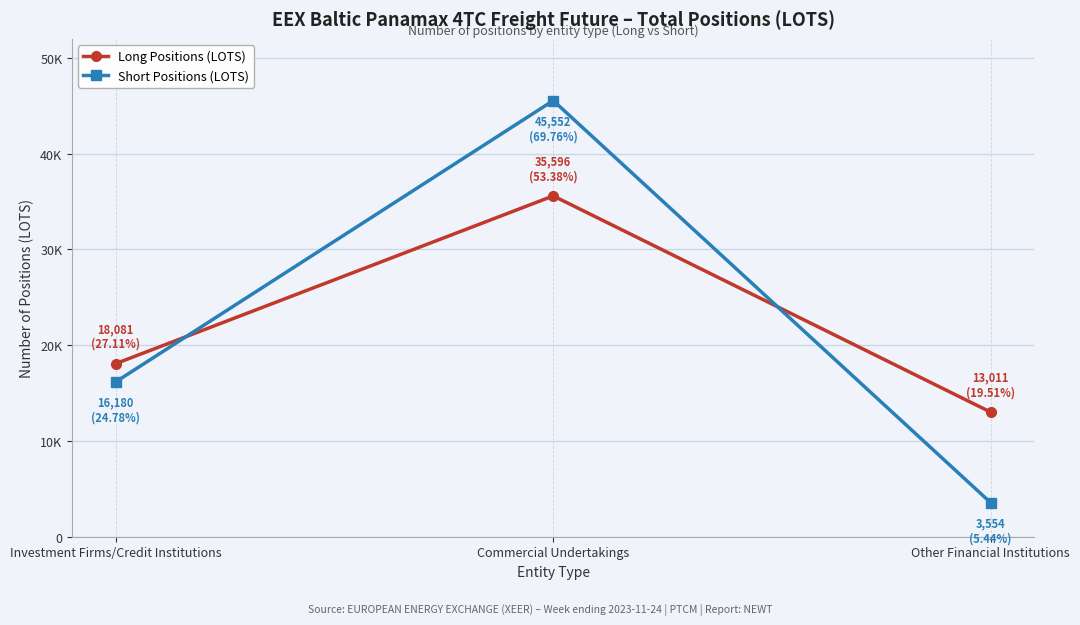

At how many categories does at least one series exceed 32101?

1